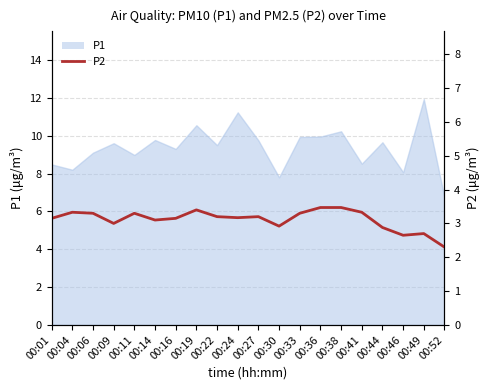

What is the sum of all values?

62.3